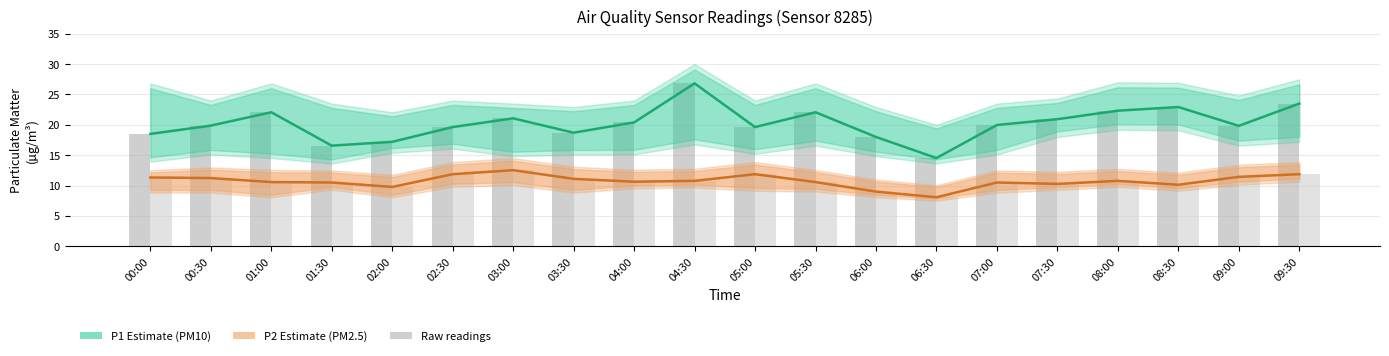

Reading left to right, transcribe all the data shown in this chart.

P1 Estimate: 18.5	19.9	22.1	16.6	17.2	19.6	21.1	18.7	20.4	26.8	19.6	22.1	18.0	14.5	20.0	20.9	22.3	22.9	19.8	23.5
P2 Estimate: 11.3	11.2	10.6	10.5	9.8	11.9	12.5	11.1	10.6	10.8	11.9	10.6	9.0	8.1	10.5	10.3	10.8	10.1	11.4	11.9
P1 (PM10): 18.5	19.9	22.1	16.6	17.2	19.6	21.1	18.7	20.4	26.8	19.6	22.1	18.0	14.5	20.0	20.9	22.3	22.9	19.8	23.5
P2 (PM2.5): 11.3	11.2	10.6	10.5	9.8	11.9	12.5	11.1	10.6	10.8	11.9	10.6	9.0	8.1	10.5	10.3	10.8	10.1	11.4	11.9